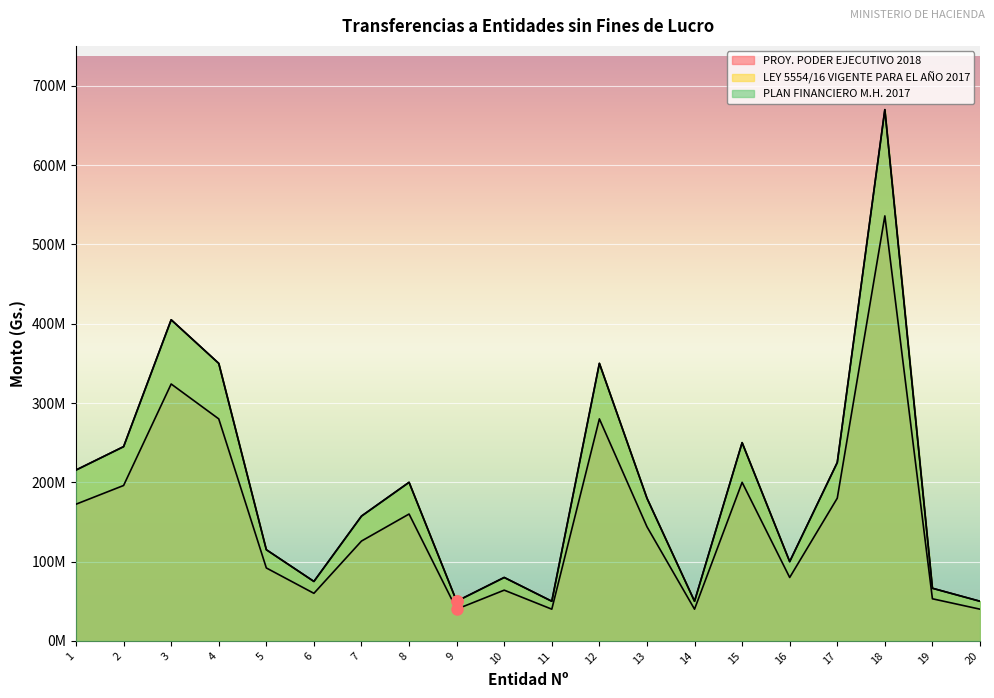

How many lines are shown in the chart?

3